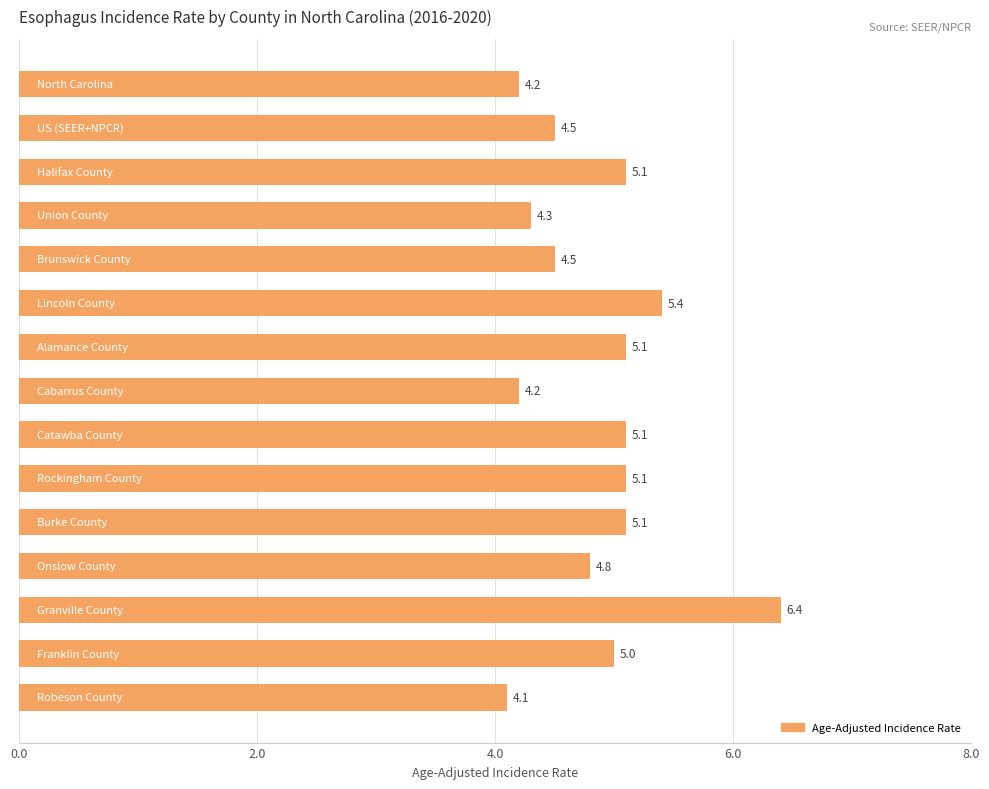

What is the sum of all values?

72.9